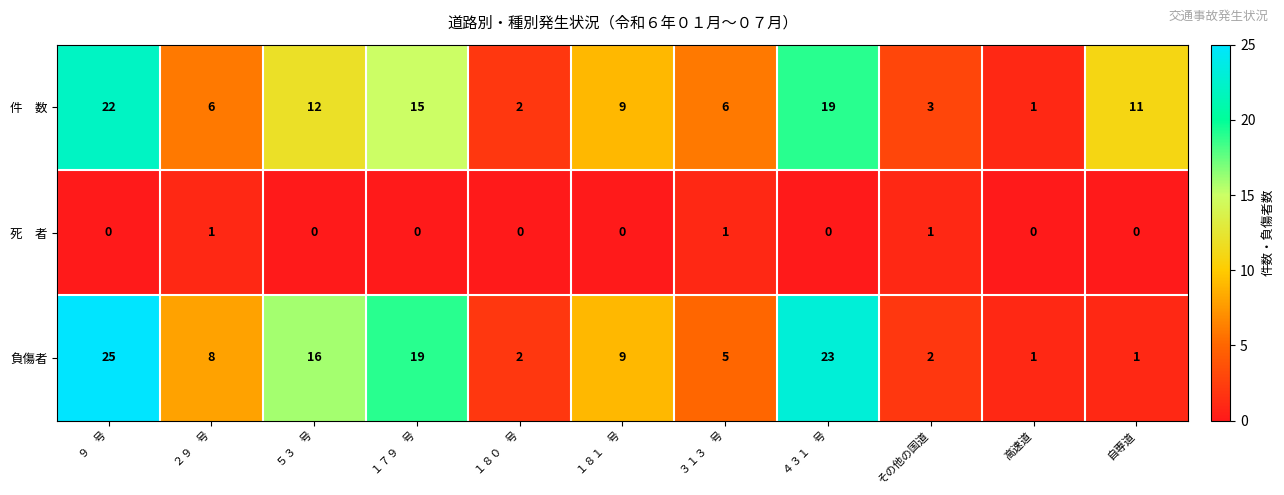

True or false: 負傷者 has a value of 19 at １７９　号.

True